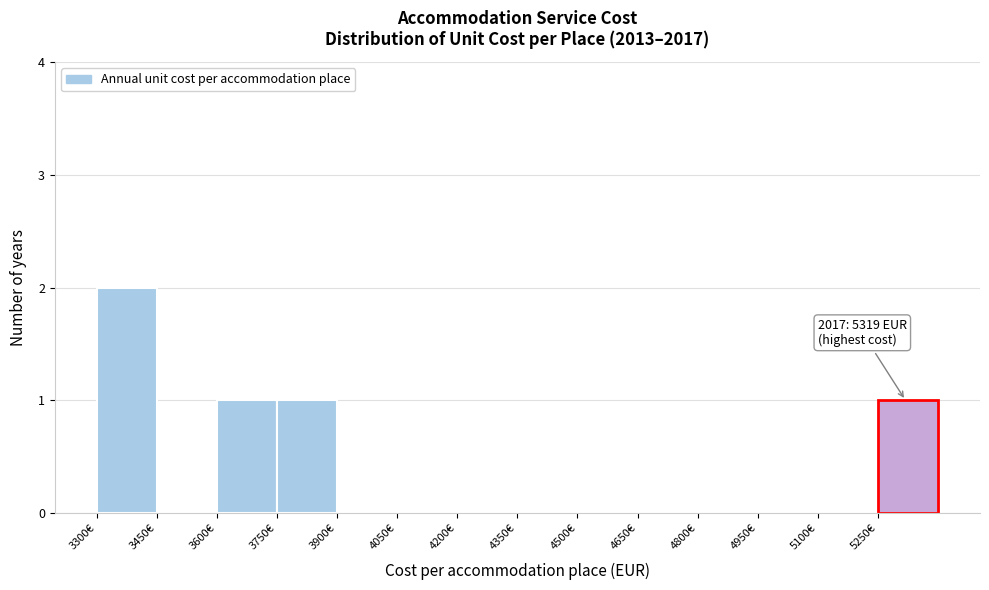

Which range on the x-axis has the tallest bar?

3300 to 3450